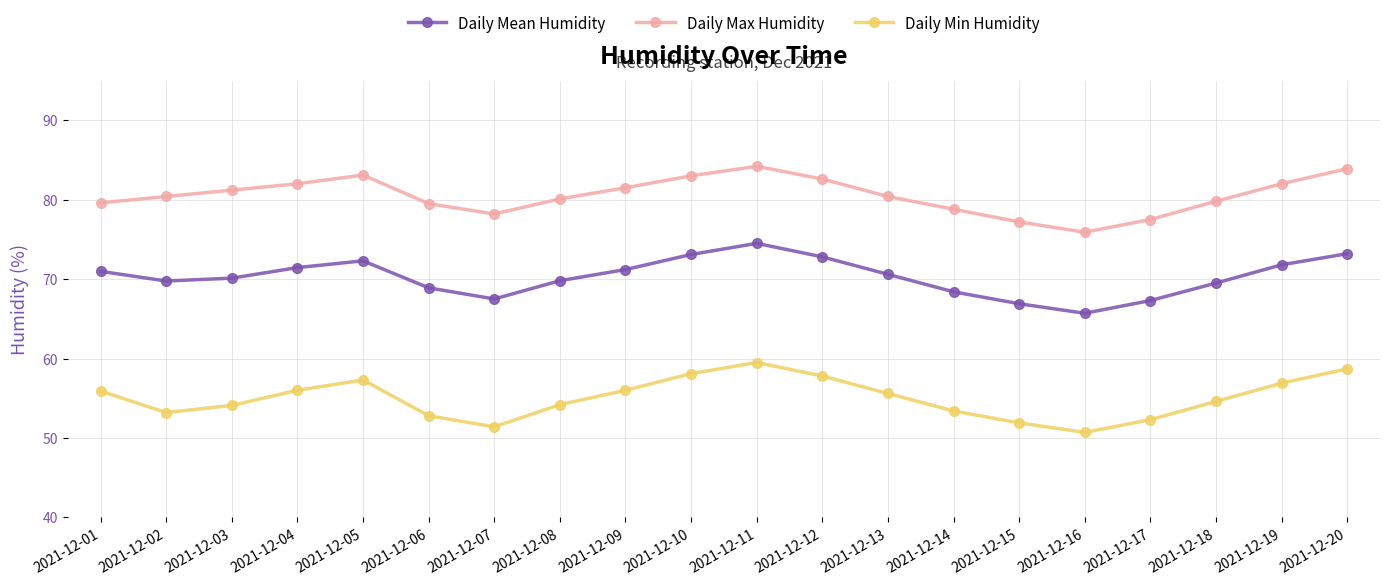

True or false: Daily Max Humidity has more than 0 points higher than both neighbors.

True